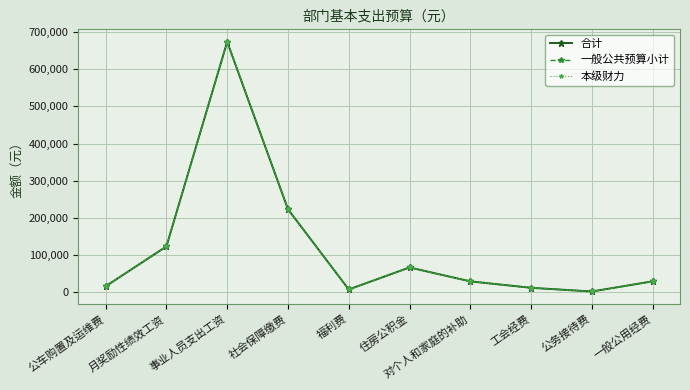

What is the difference between the maximum and minimum values in the 一般公共预算小计 series?

673292.0